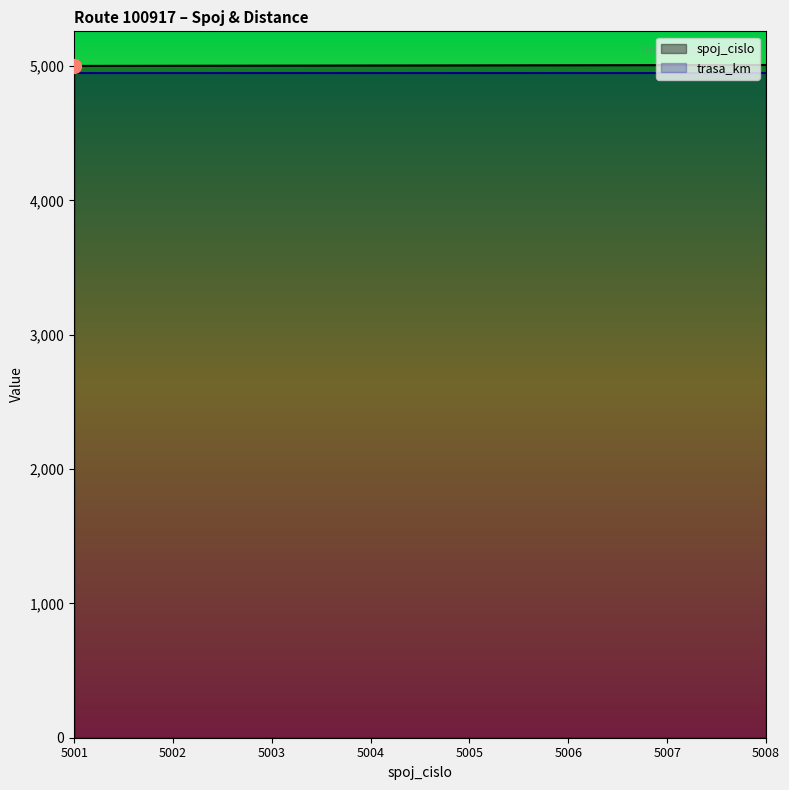

At which label is the value closest to 5004?

5004